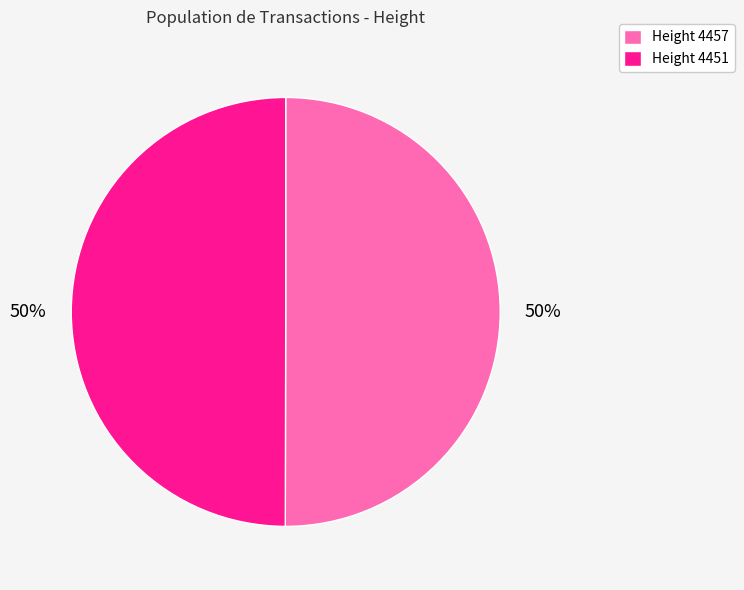

What is the ratio of the value at Height 4451 to the value at Height 4457?

1.0